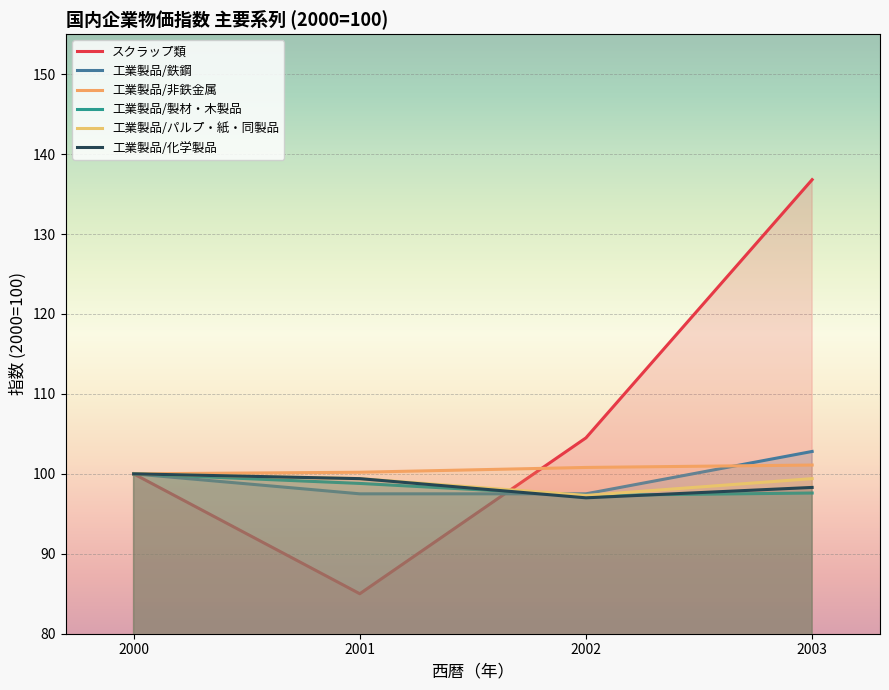

What is the difference between the maximum and minimum values in the 工業製品/化学製品 series?

3.0